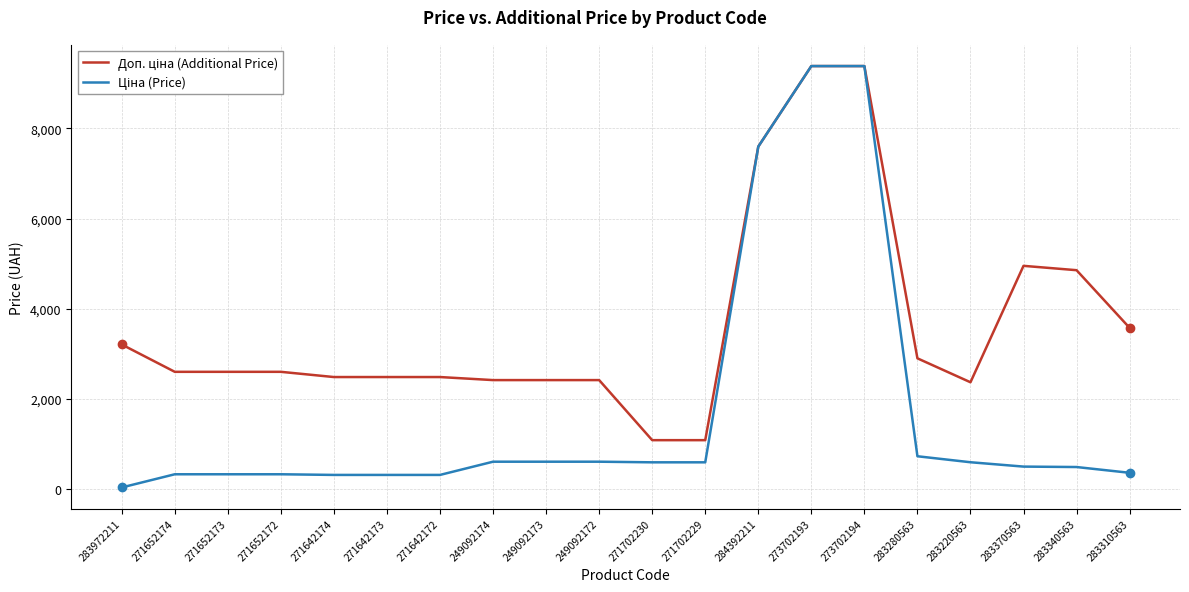

What is the total value across all series at 283220563?

2958.2